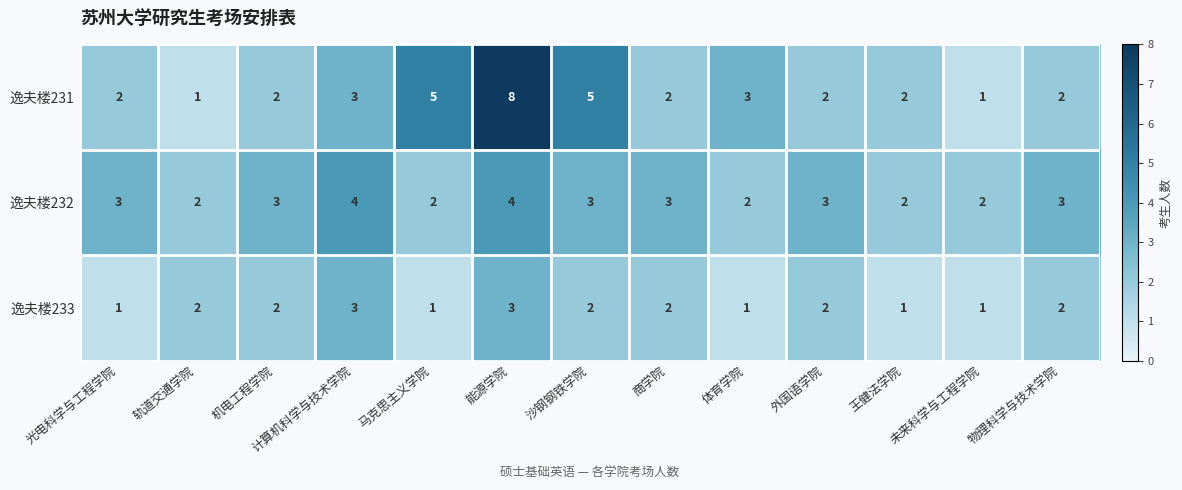

Which label corresponds to the largest value in the chart?

能源学院